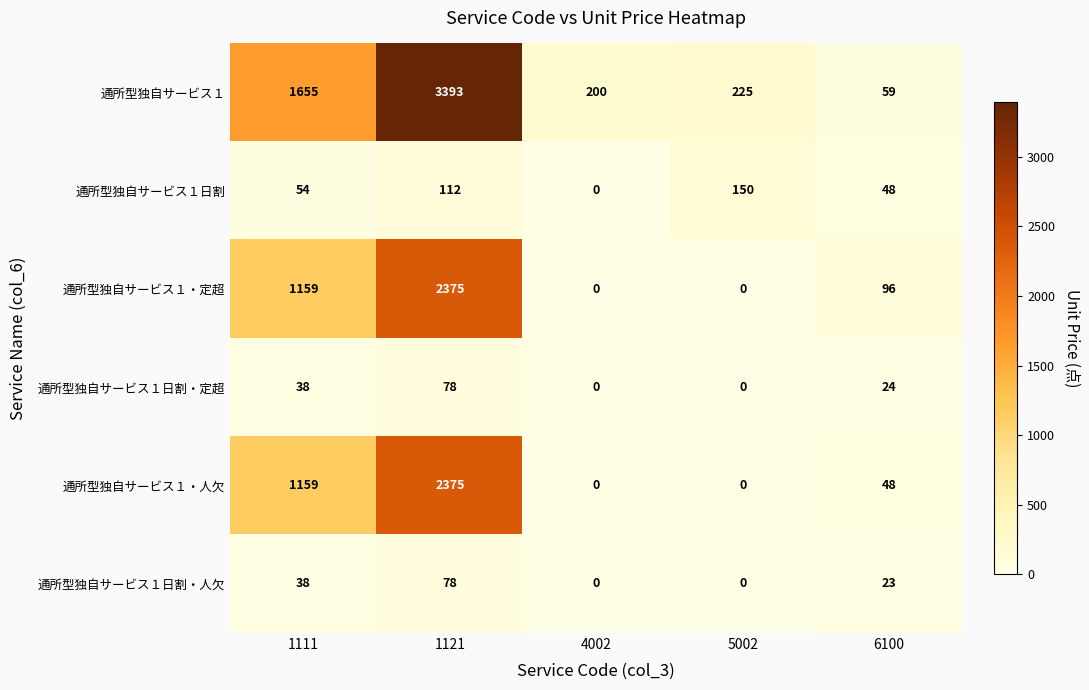

What is the difference between the highest and lowest values at 6100?

73